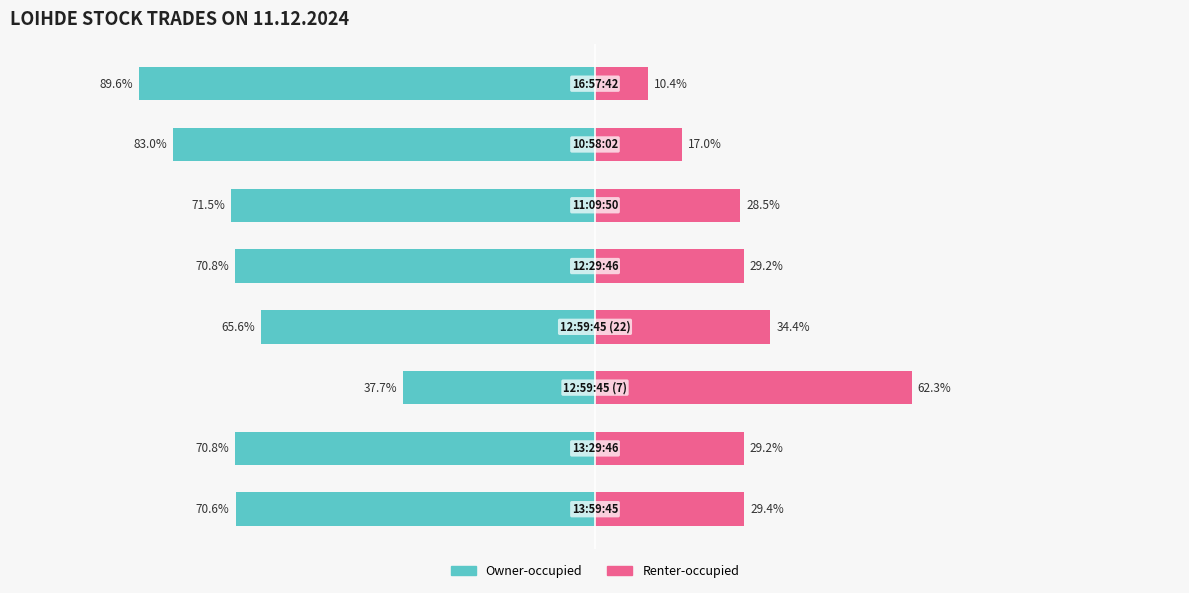

Reading left to right, list all the values displayed in this chart.

Owner-occupied: -70.6	-70.8	-37.7	-65.6	-70.8	-71.5	-83.0	-89.6
Renter-occupied: 29.4	29.2	62.3	34.4	29.2	28.5	17.0	10.4